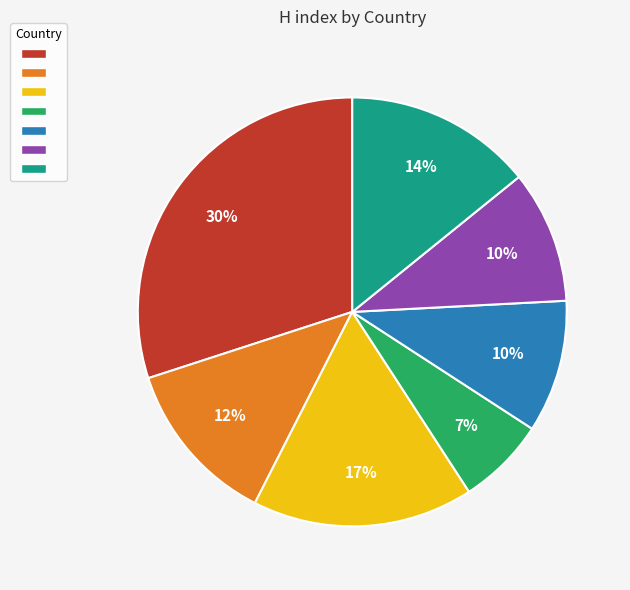

Does any single category account for the majority?

No